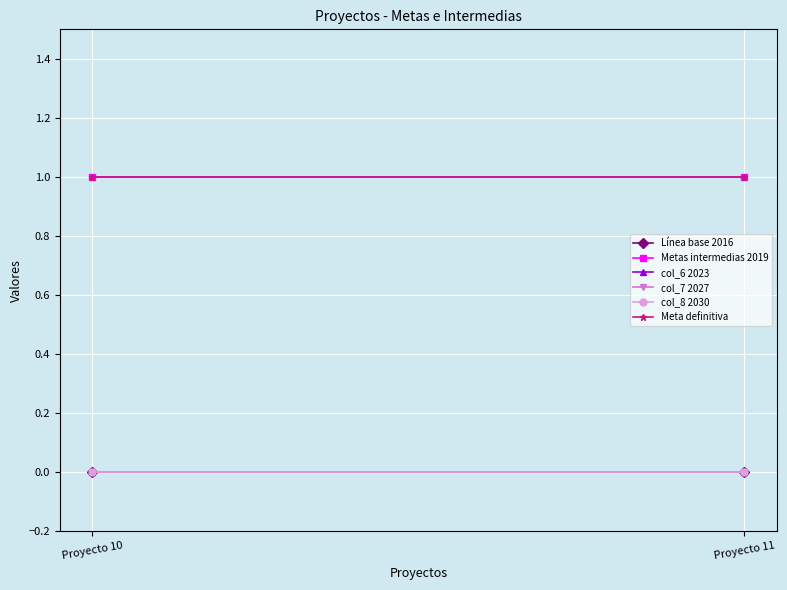

Rank the series at Proyecto 10 from lowest to highest value.

Línea base 2016, col_6 2023, col_7 2027, col_8 2030, Metas intermedias 2019, Meta definitiva